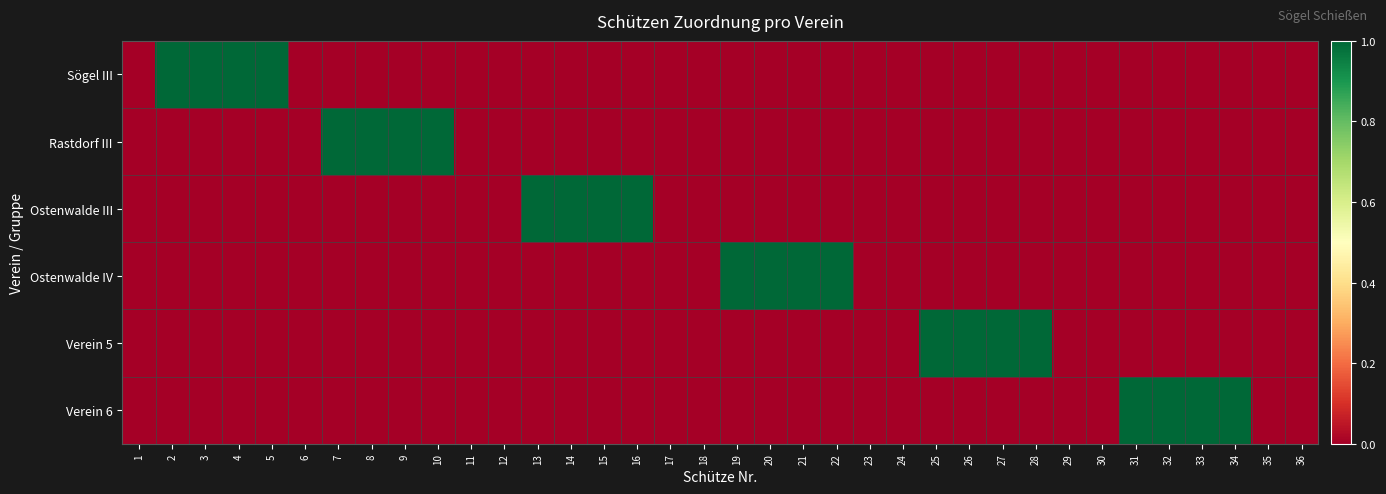

Reading left to right, extract all data points from this chart.

Sögel III: 1=0	2=1	3=1	4=1	5=1	6=0	7=0	8=0	9=0	10=0	11=0	12=0	13=0	14=0	15=0	16=0	17=0	18=0	19=0	20=0	21=0	22=0	23=0	24=0	25=0	26=0	27=0	28=0	29=0	30=0	31=0	32=0	33=0	34=0	35=0	36=0
Rastdorf III: 1=0	2=0	3=0	4=0	5=0	6=0	7=1	8=1	9=1	10=1	11=0	12=0	13=0	14=0	15=0	16=0	17=0	18=0	19=0	20=0	21=0	22=0	23=0	24=0	25=0	26=0	27=0	28=0	29=0	30=0	31=0	32=0	33=0	34=0	35=0	36=0
Ostenwalde III: 1=0	2=0	3=0	4=0	5=0	6=0	7=0	8=0	9=0	10=0	11=0	12=0	13=1	14=1	15=1	16=1	17=0	18=0	19=0	20=0	21=0	22=0	23=0	24=0	25=0	26=0	27=0	28=0	29=0	30=0	31=0	32=0	33=0	34=0	35=0	36=0
Ostenwalde IV: 1=0	2=0	3=0	4=0	5=0	6=0	7=0	8=0	9=0	10=0	11=0	12=0	13=0	14=0	15=0	16=0	17=0	18=0	19=1	20=1	21=1	22=1	23=0	24=0	25=0	26=0	27=0	28=0	29=0	30=0	31=0	32=0	33=0	34=0	35=0	36=0
Verein 5: 1=0	2=0	3=0	4=0	5=0	6=0	7=0	8=0	9=0	10=0	11=0	12=0	13=0	14=0	15=0	16=0	17=0	18=0	19=0	20=0	21=0	22=0	23=0	24=0	25=1	26=1	27=1	28=1	29=0	30=0	31=0	32=0	33=0	34=0	35=0	36=0
Verein 6: 1=0	2=0	3=0	4=0	5=0	6=0	7=0	8=0	9=0	10=0	11=0	12=0	13=0	14=0	15=0	16=0	17=0	18=0	19=0	20=0	21=0	22=0	23=0	24=0	25=0	26=0	27=0	28=0	29=0	30=0	31=1	32=1	33=1	34=1	35=0	36=0